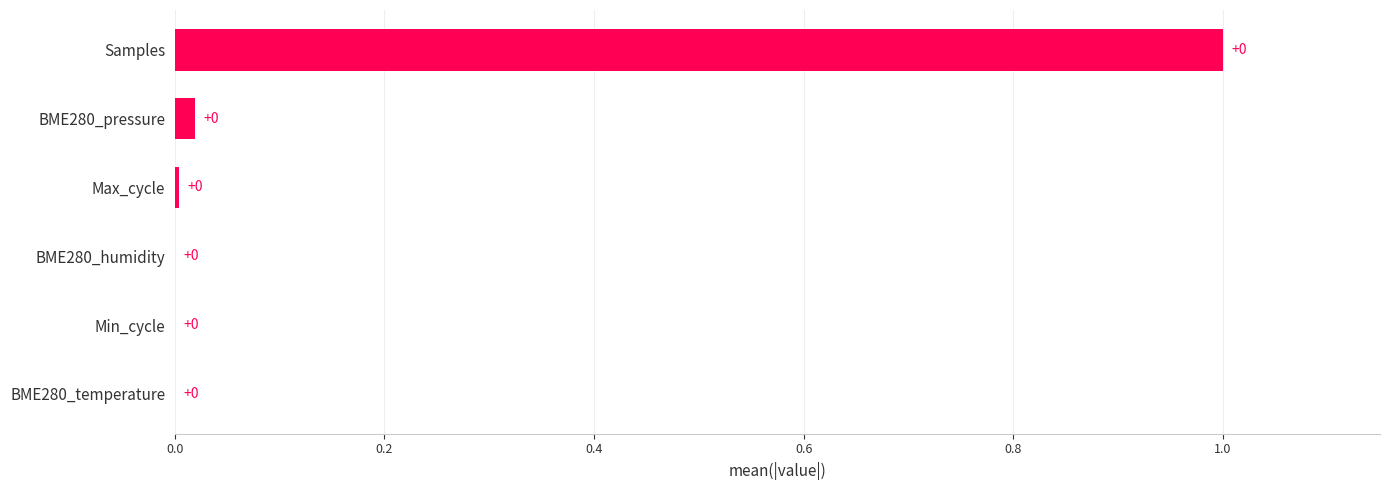

The value at Samples is 1.0. True or false?

True